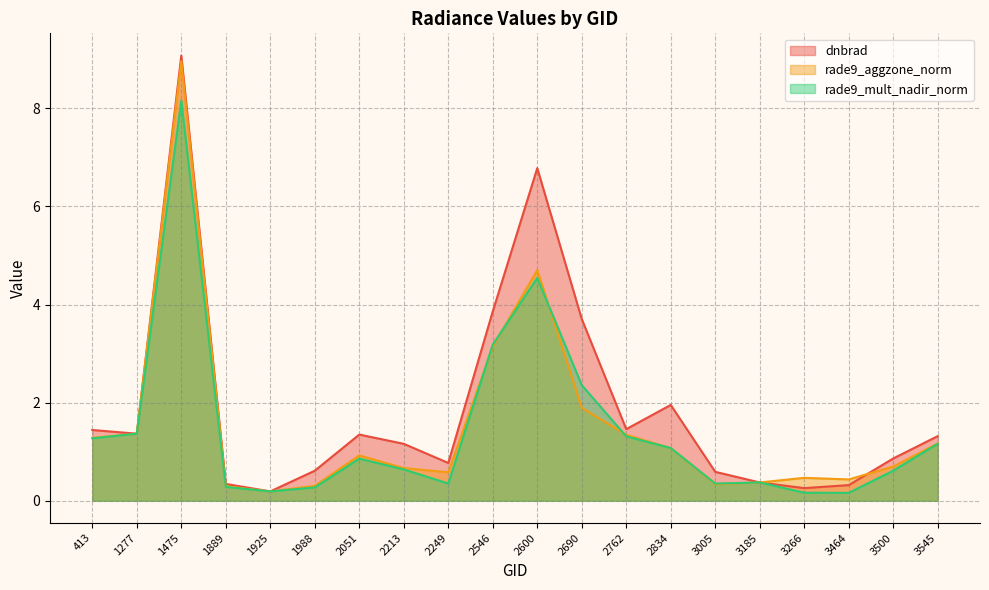

How many times do rade9_mult_nadir_norm and dnbrad cross each other?

4